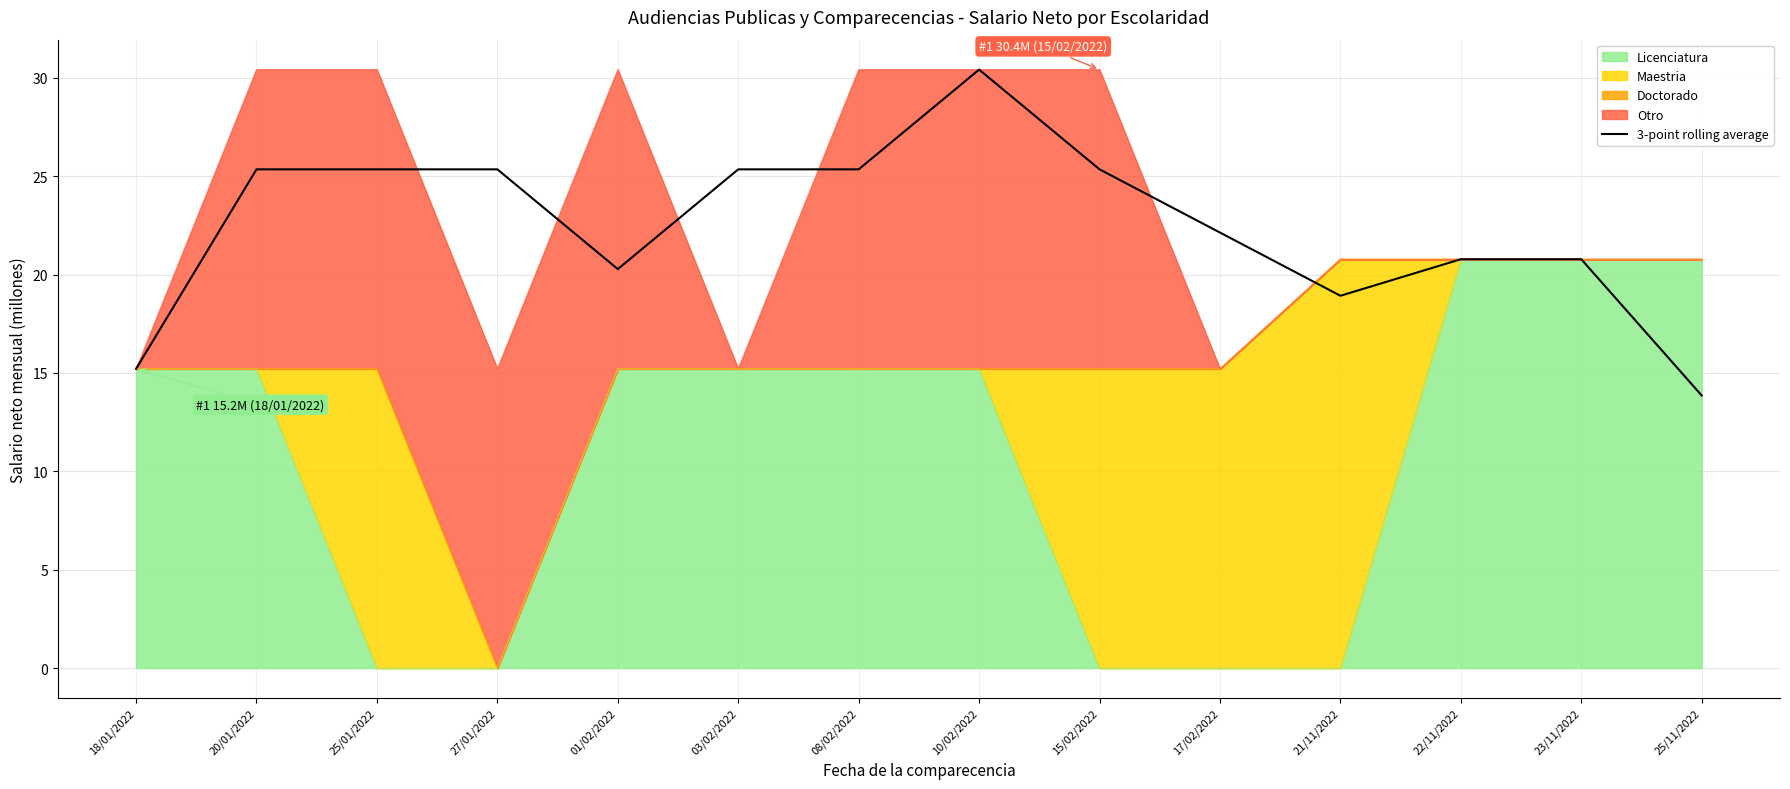

How many lines are shown in the chart?

1